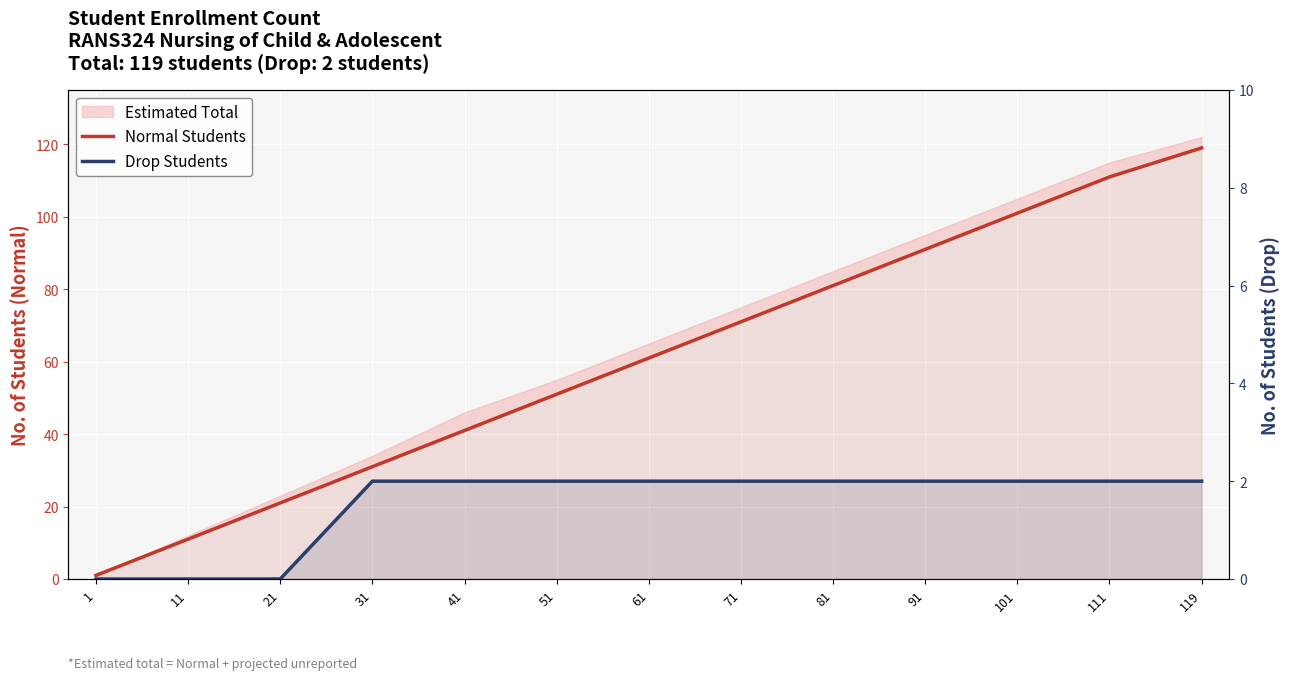

True or false: Drop Students has more than 2 interior local peaks.

False